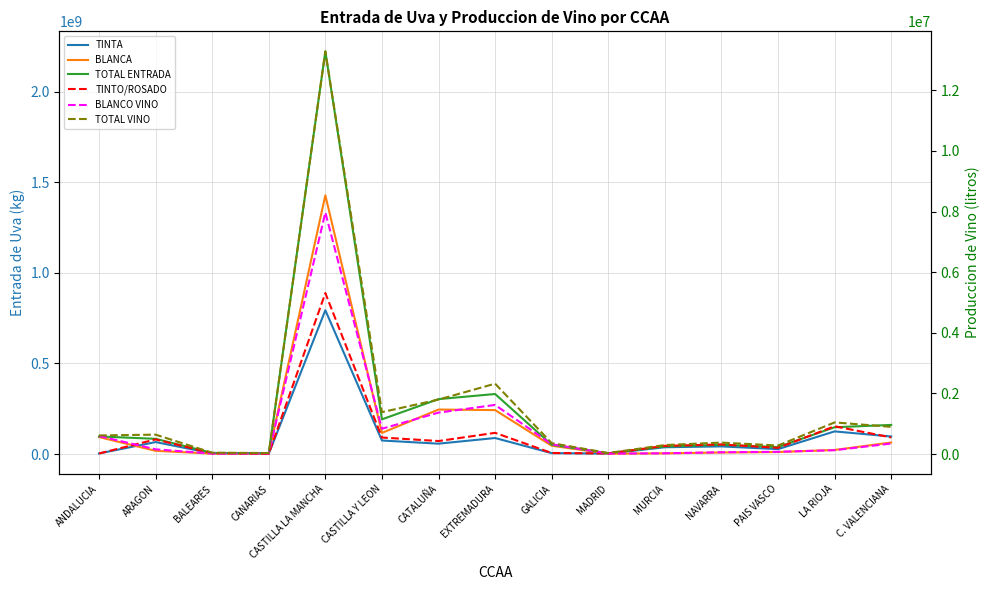

At which label does TOTAL VINO first exceed 615630?

ARAGON